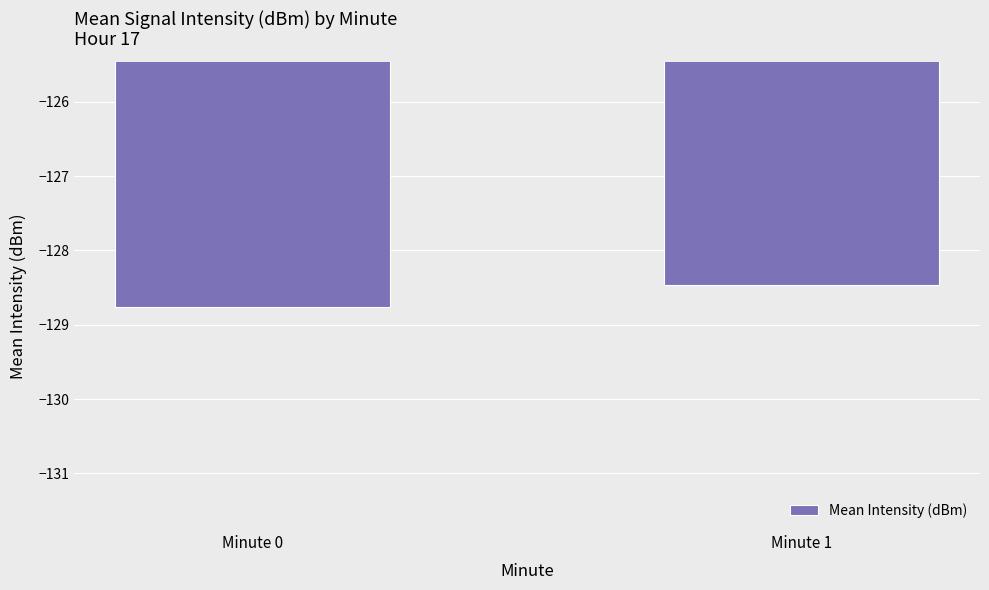

Reading left to right, extract all data points from this chart.

-128.8	-128.5